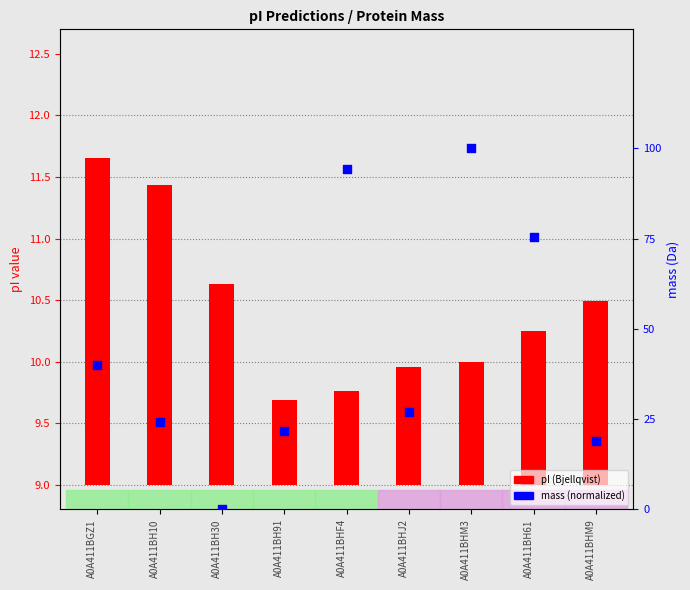

Is the value of pI (Bjellqvist) at A0A411BH10 greater than the value of mass (normalized) at A0A411BHM9?

No